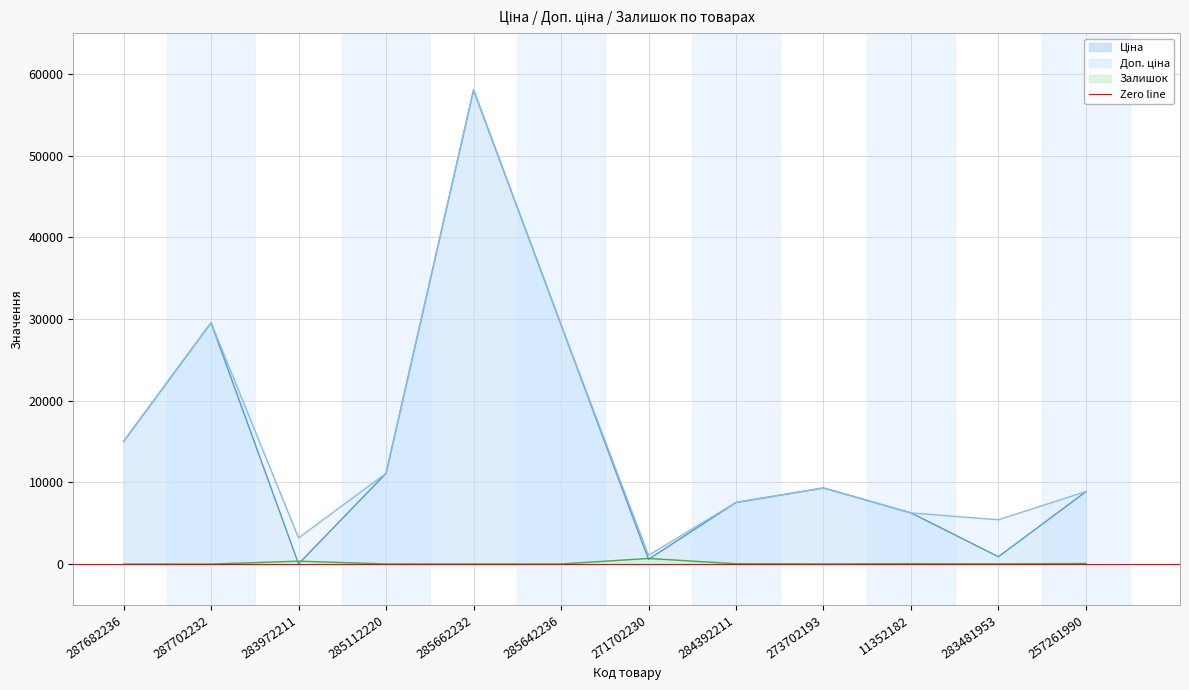

Where does the Залишок series first go above 24?

283972211